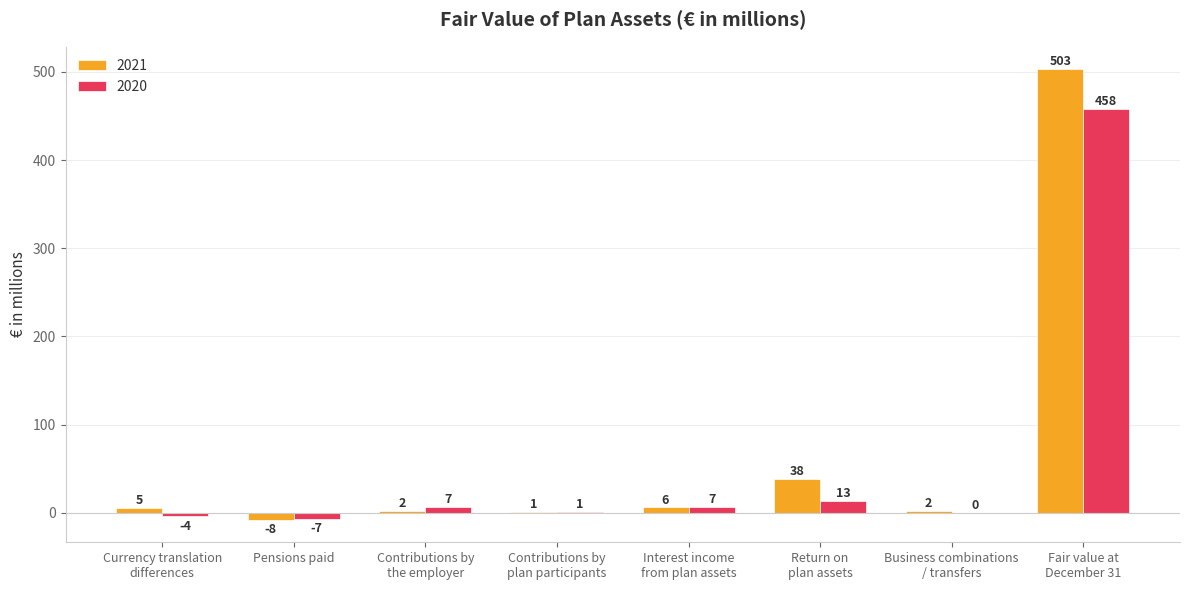

Reading left to right, list all the values displayed in this chart.

2021: 5	-8	2	1	6	38	2	503
2020: -4	-7	7	1	7	13	0	458